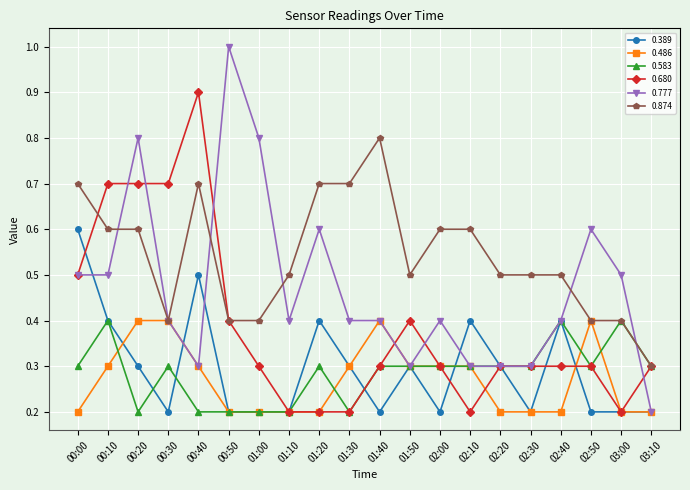

Where is the first local minimum for 0.389?

00:30